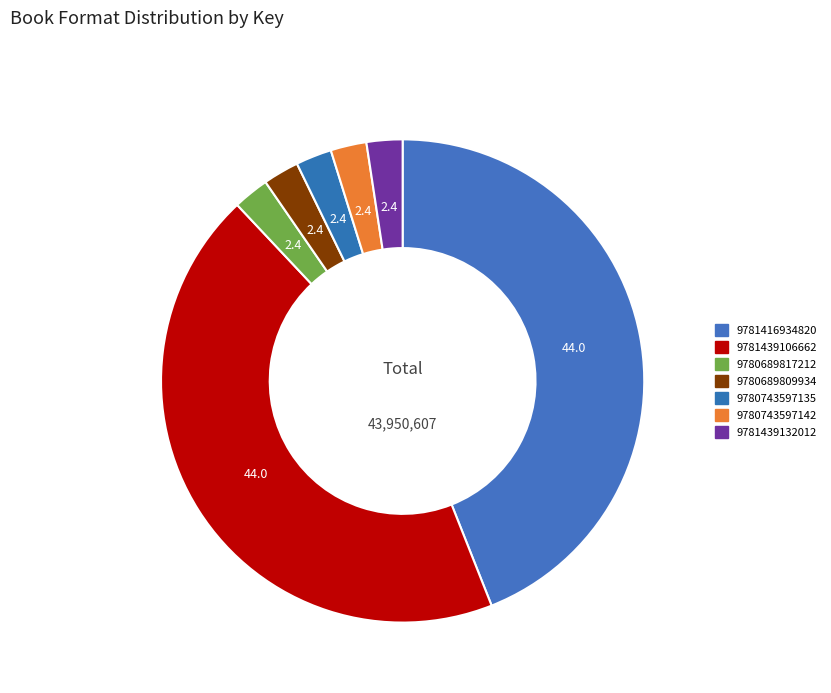

True or false: 9780743597135 accounts for 1% of the total.

False